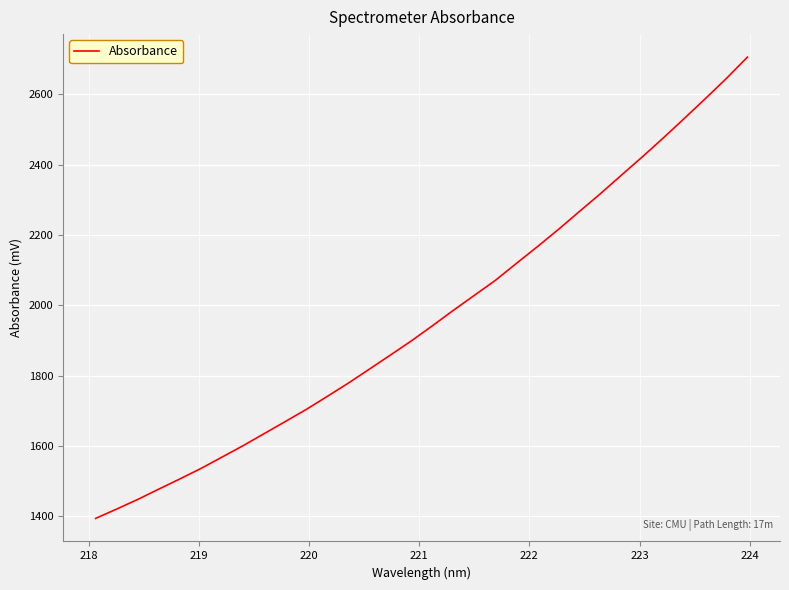

Does the chart have visible grid lines?

Yes